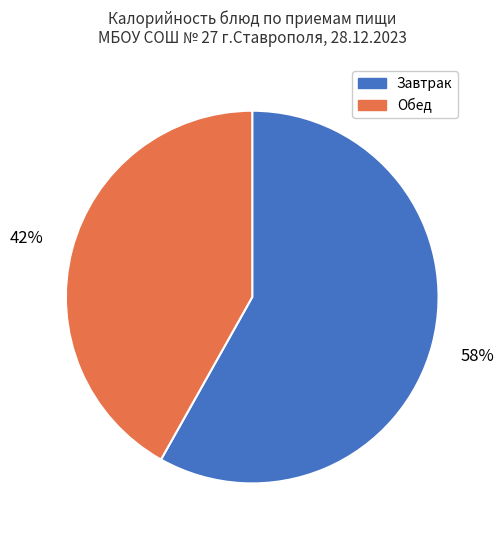

How many slices are in this pie chart?

2